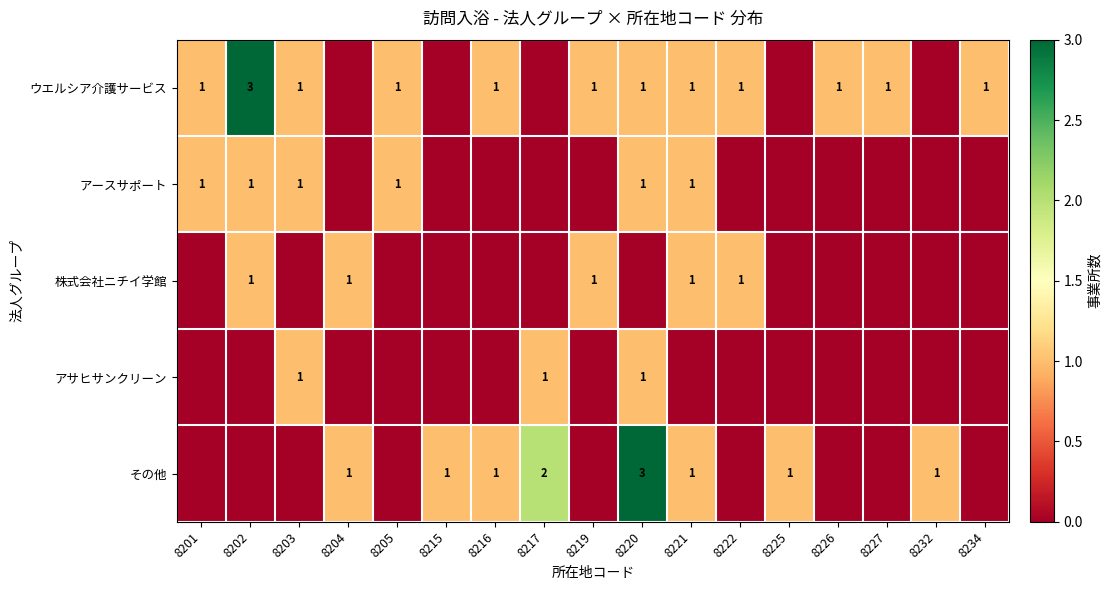

Between 8202 and 8204, which is larger?

8202